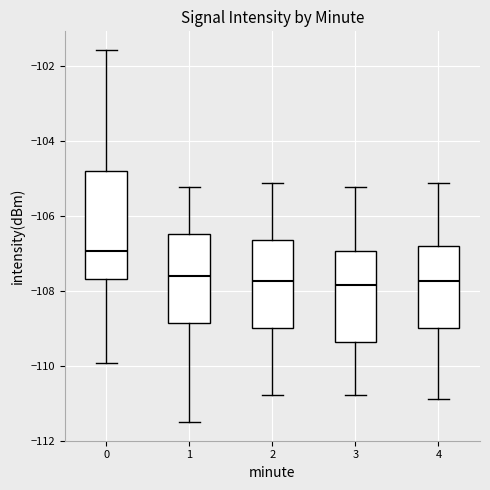

Comparing the boxes themselves (not the whiskers), which one is the tallest?

0